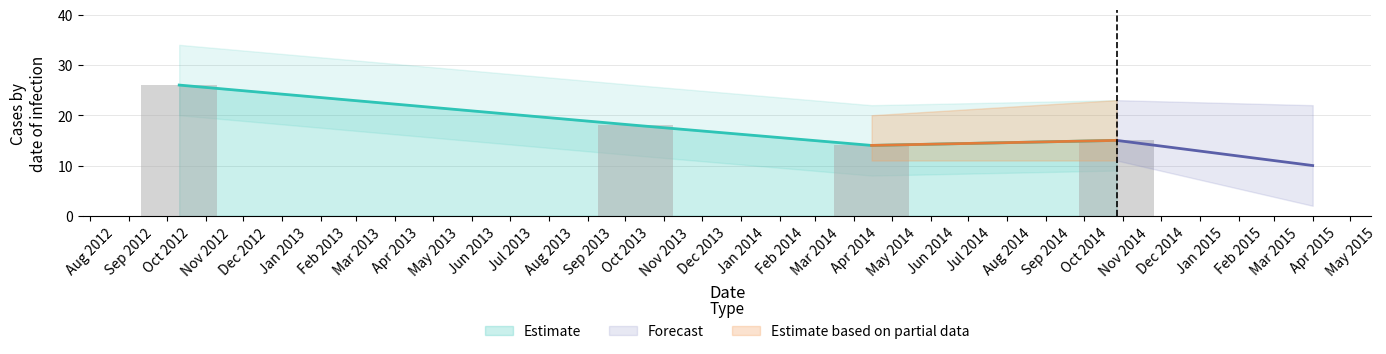

What is the label of the 2nd bar from the right?

2014-04-15